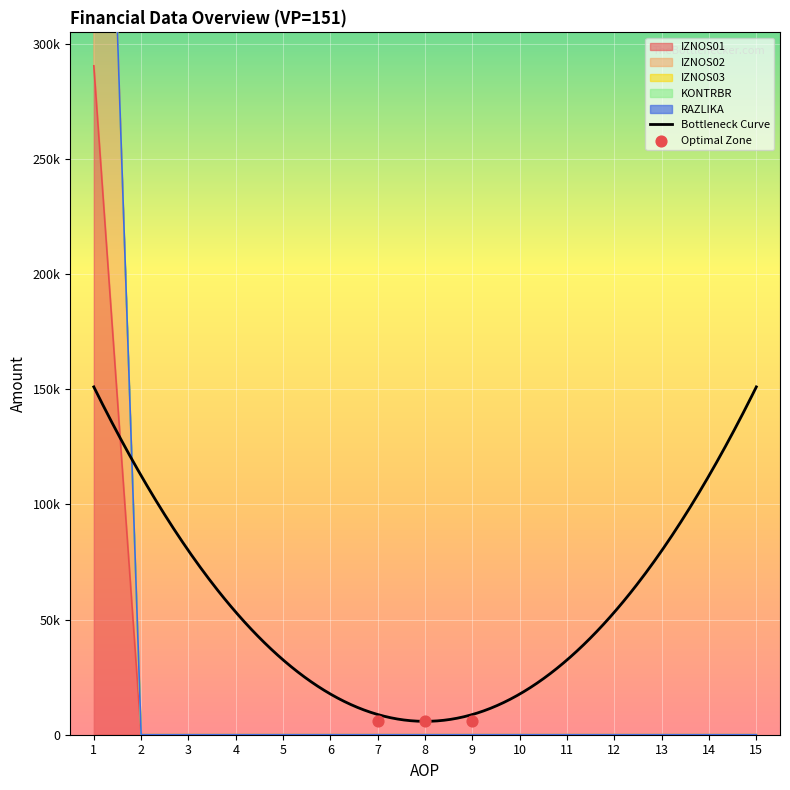

Is the value of RAZLIKA at 6 greater than the value of KONTRBR at 14?

No